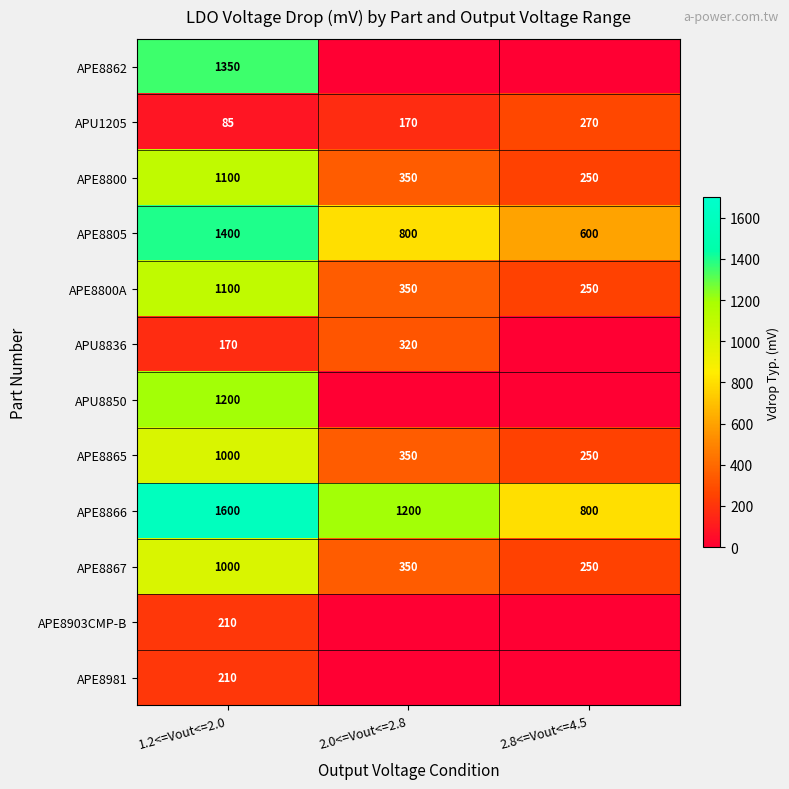

Between 2.8<=Vout<=4.5 and 1.2<=Vout<=2.0, which is larger?

1.2<=Vout<=2.0